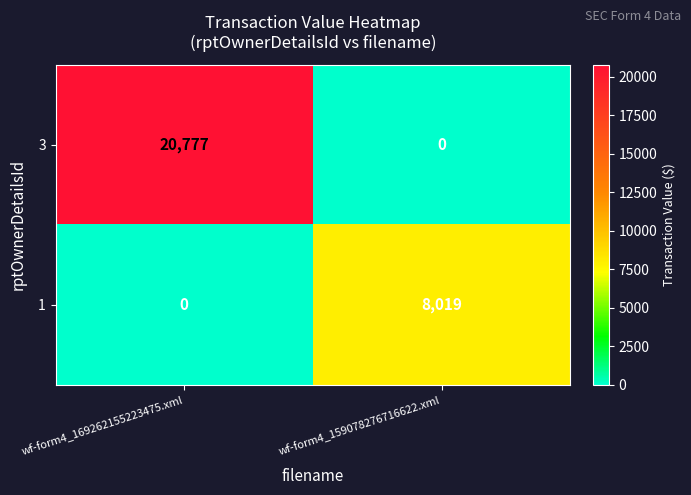

What is the total value across all series at wf-form4_169262155223475.xml?

20777